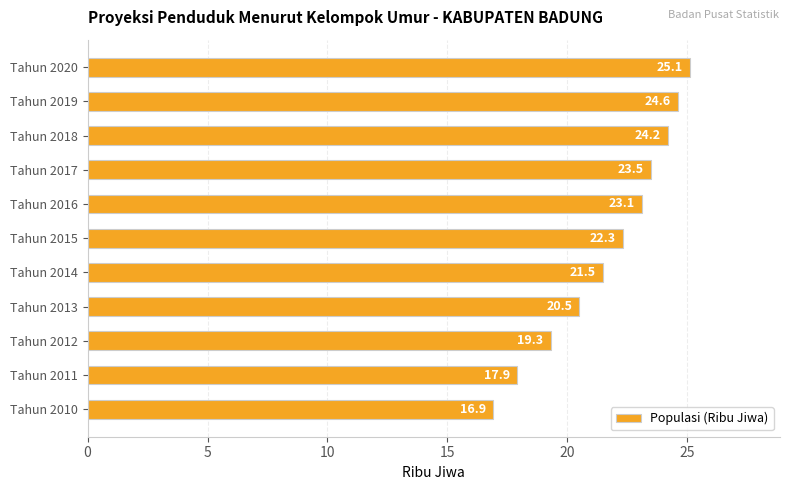

How many series are shown in this chart?

1